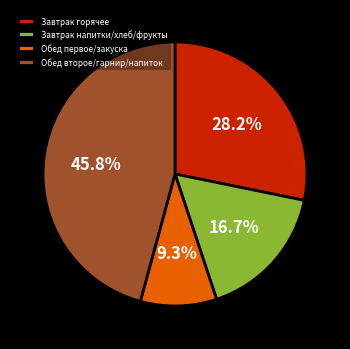

Combined, what portion of the pie is Обед первое/закуска and Завтрак горячее?

37.5%